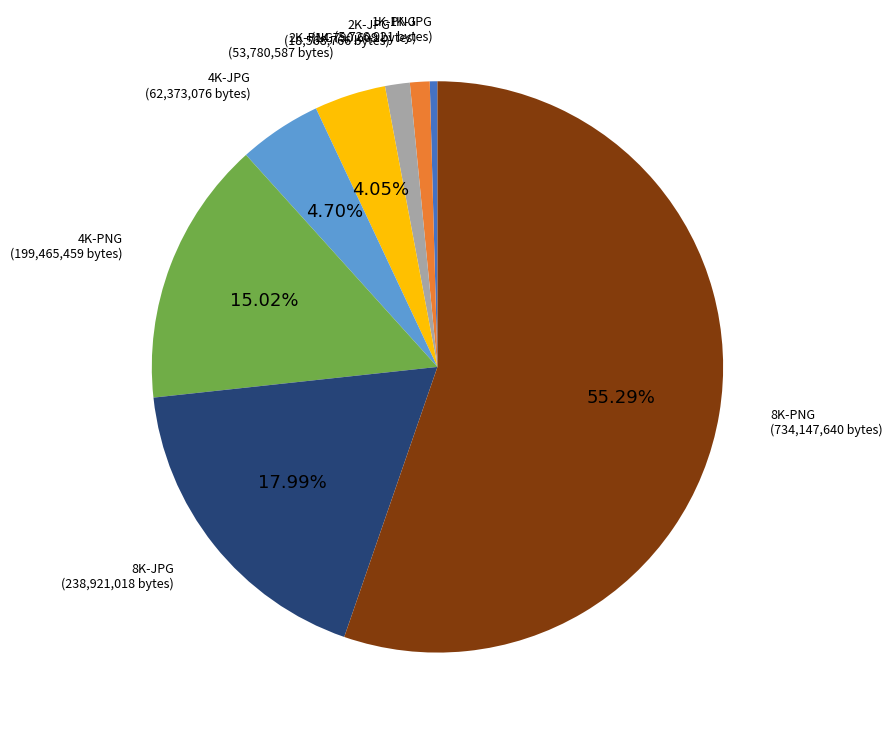

Which category has the smallest portion of the pie?

1K-JPG